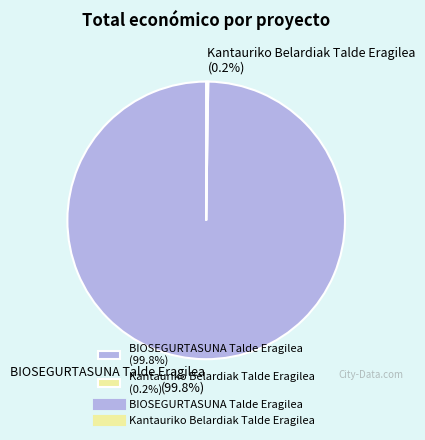

What percentage is NOT represented by BIOSEGURTASUNA Talde Eragilea (99.8%)?

0.2%